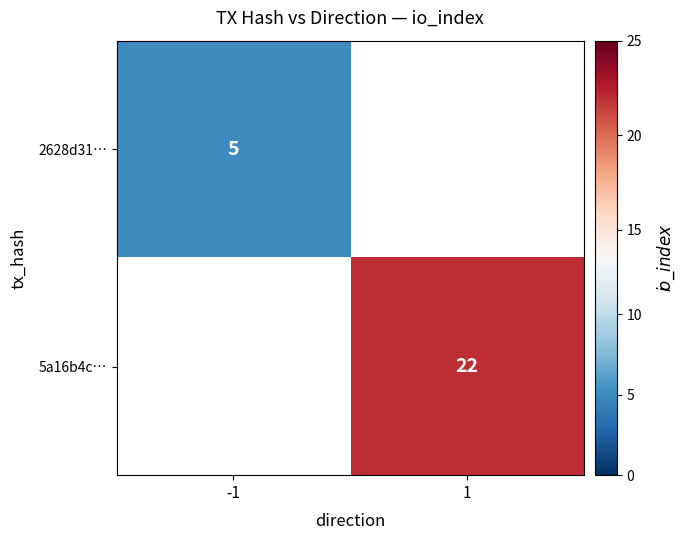

At which category does the chart reach its peak across all series?

1